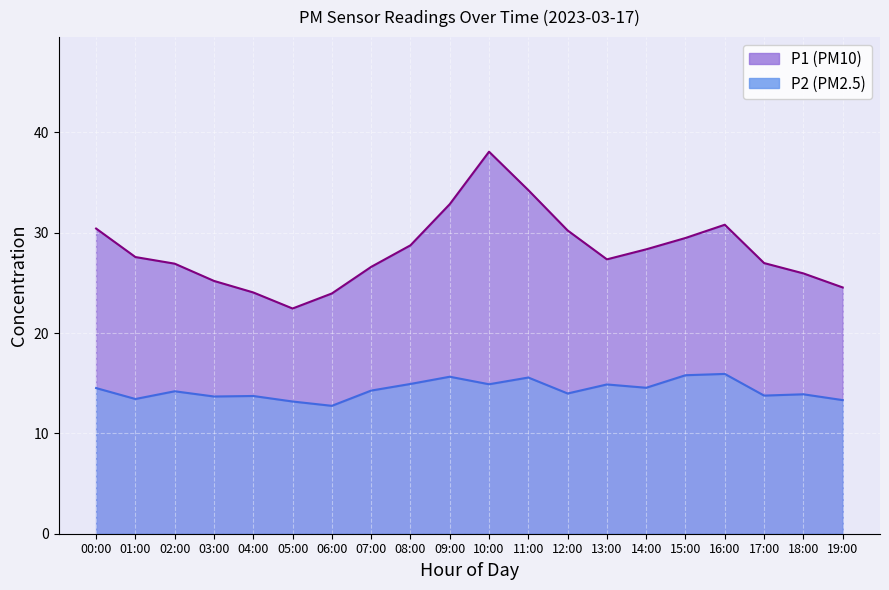

In P2, how many points are higher than both neighbors (excluding endpoints)?

7